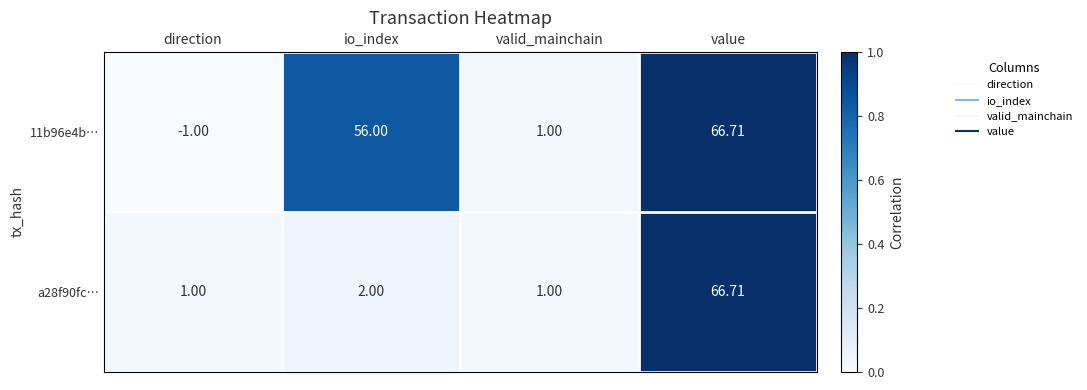

Is the value of a28f90fc… at io_index greater than the value of 11b96e4b… at io_index?

No